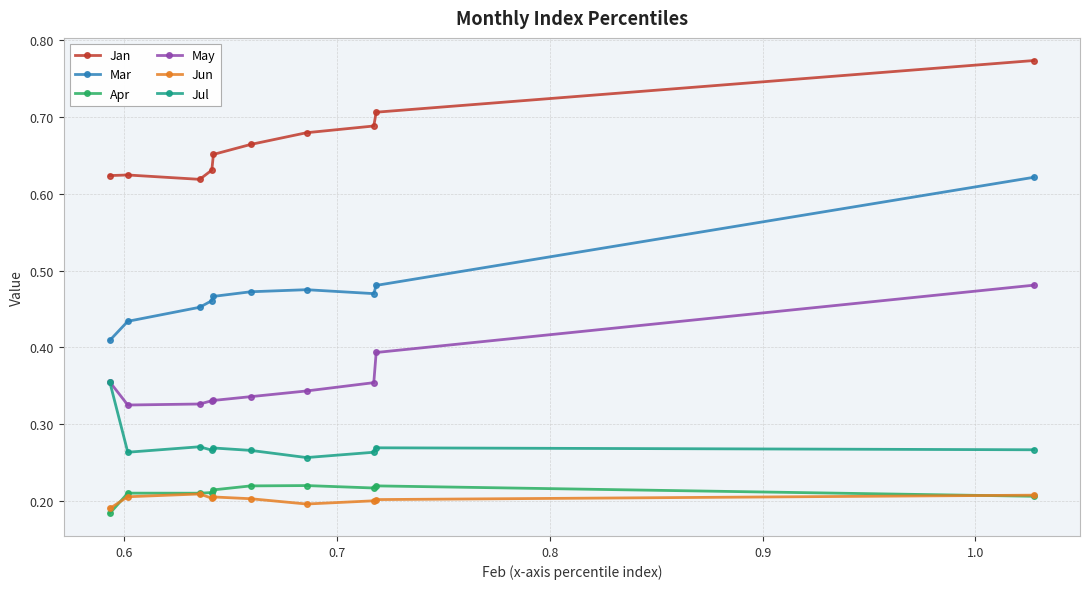

True or false: Jun and Jul cross at least once.

False